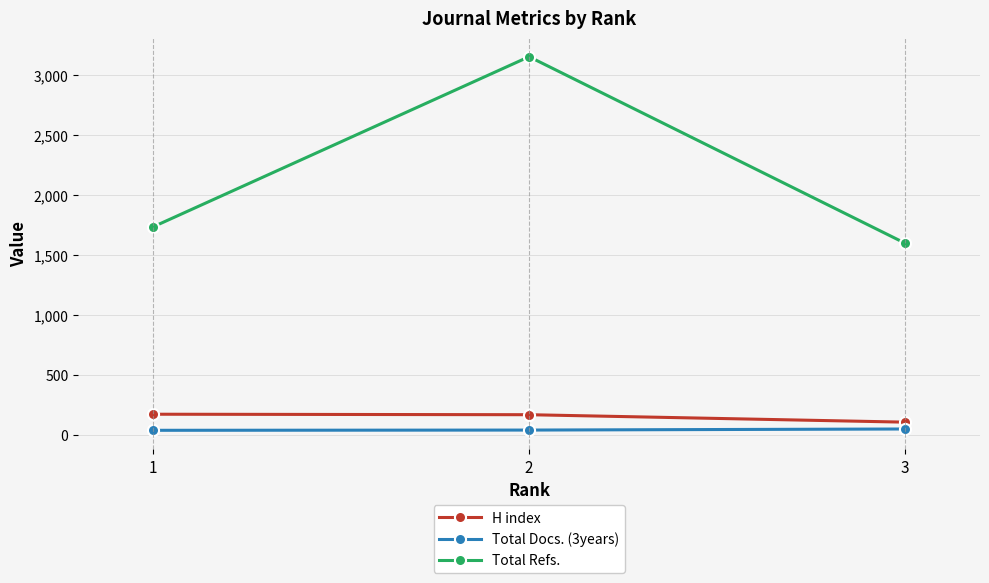

At which label does Total Refs. reach its peak?

2